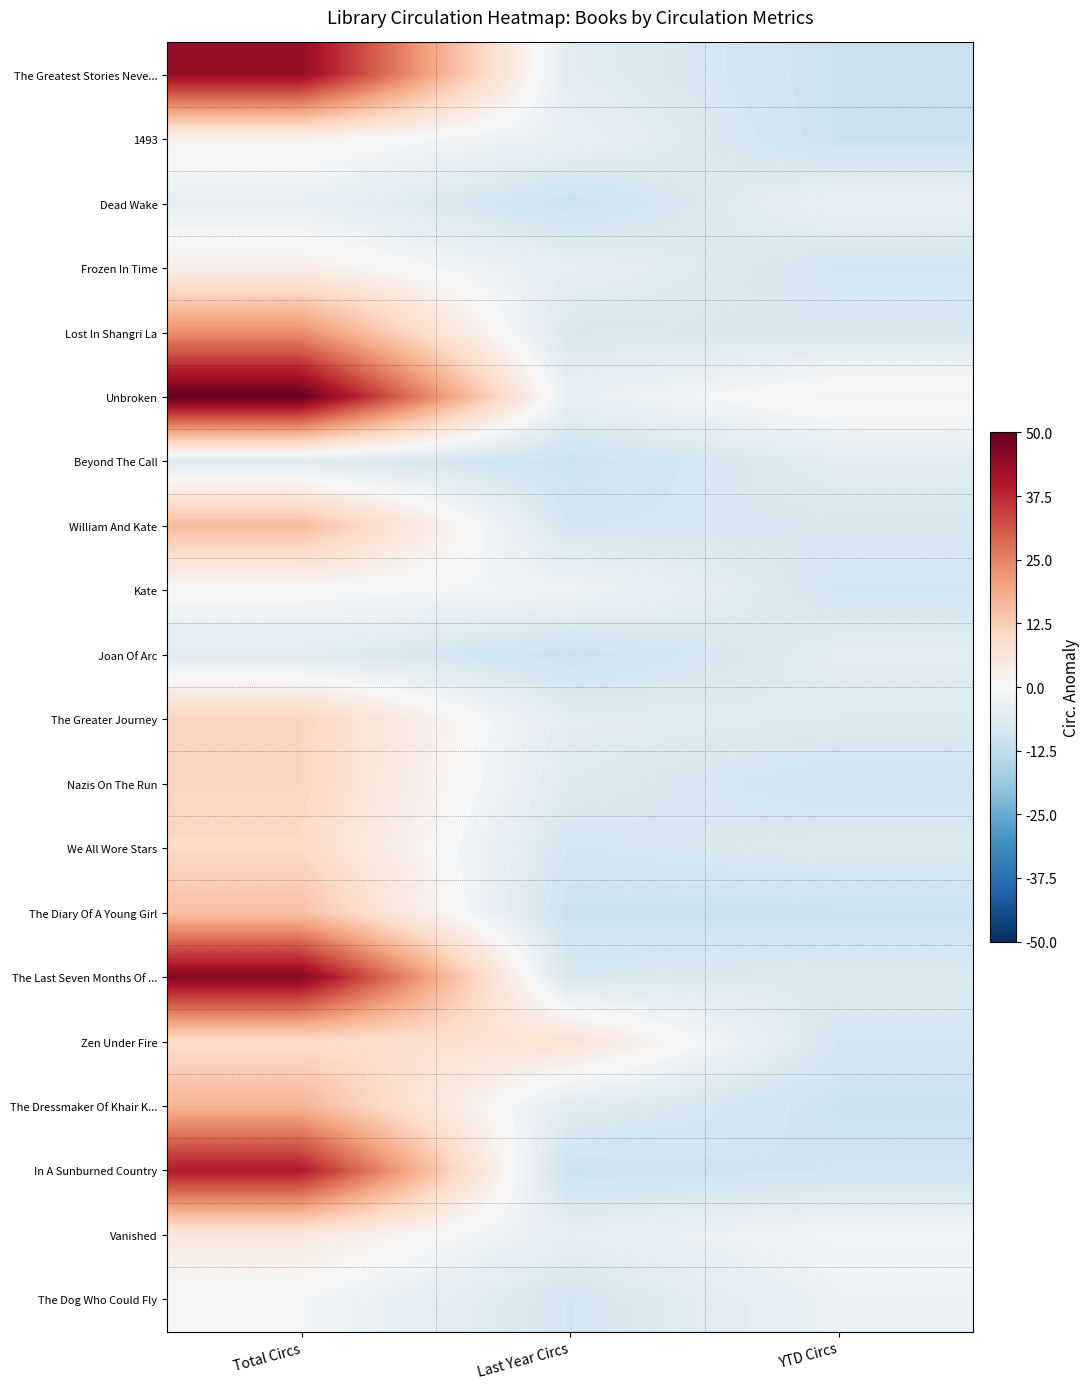

Which series has the largest range (max minus min)?

The Greatest Stories Neve...